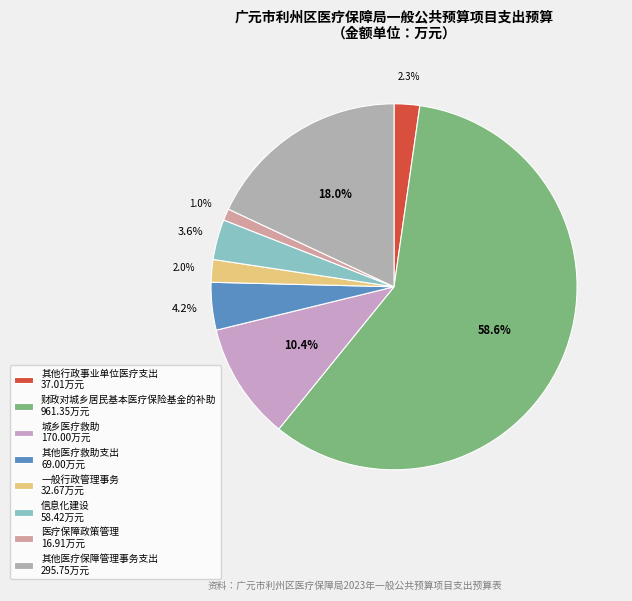

What percentage is the 其他医疗救助支出 slice, to the nearest percent?

4%